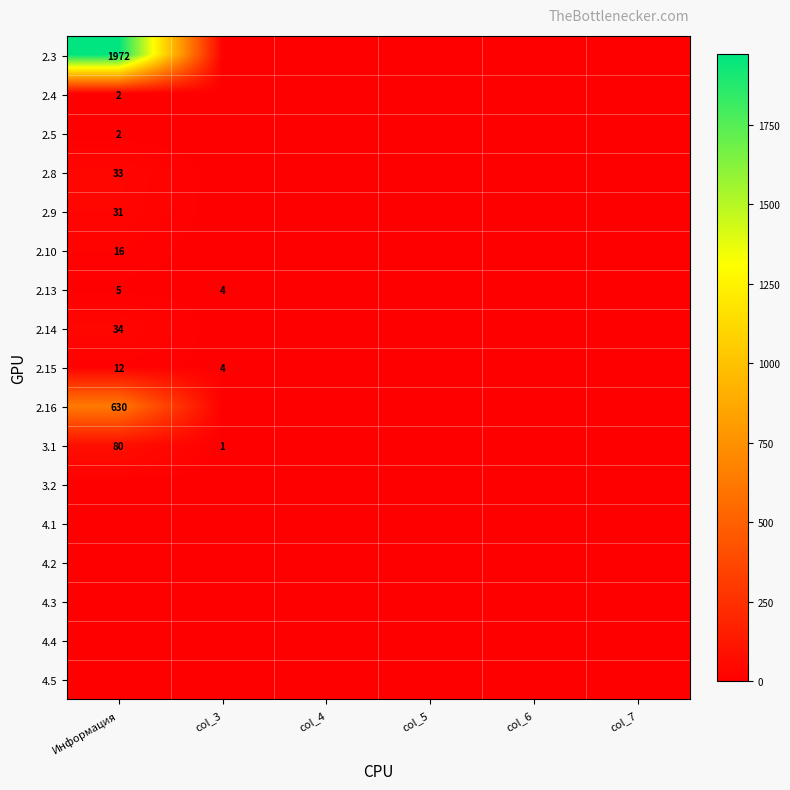

True or false: 3.1 has a value of 1 at col_3.

True